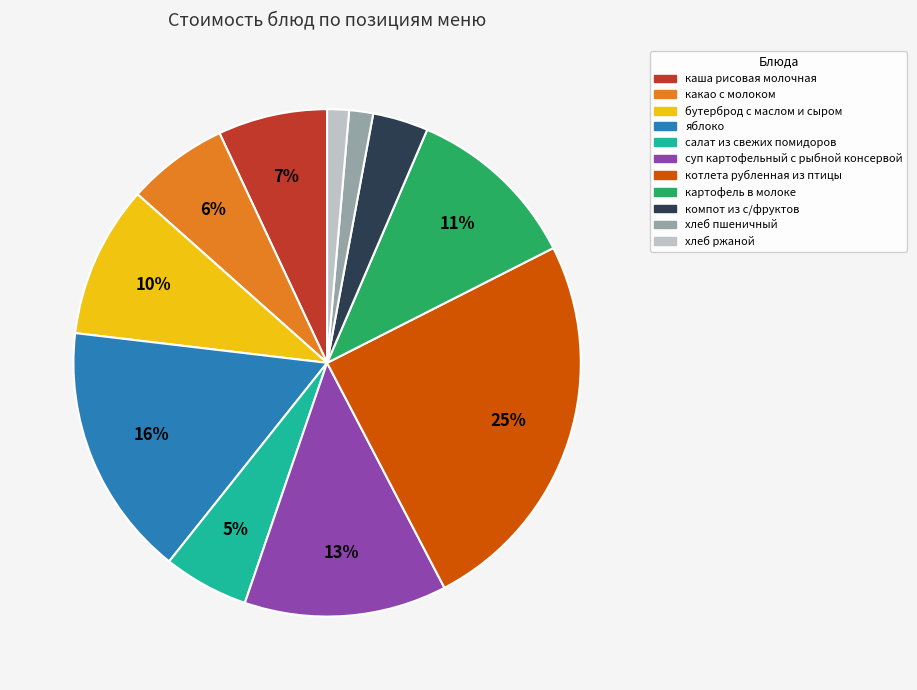

What percentage is the какао с молоком slice, to the nearest percent?

6%